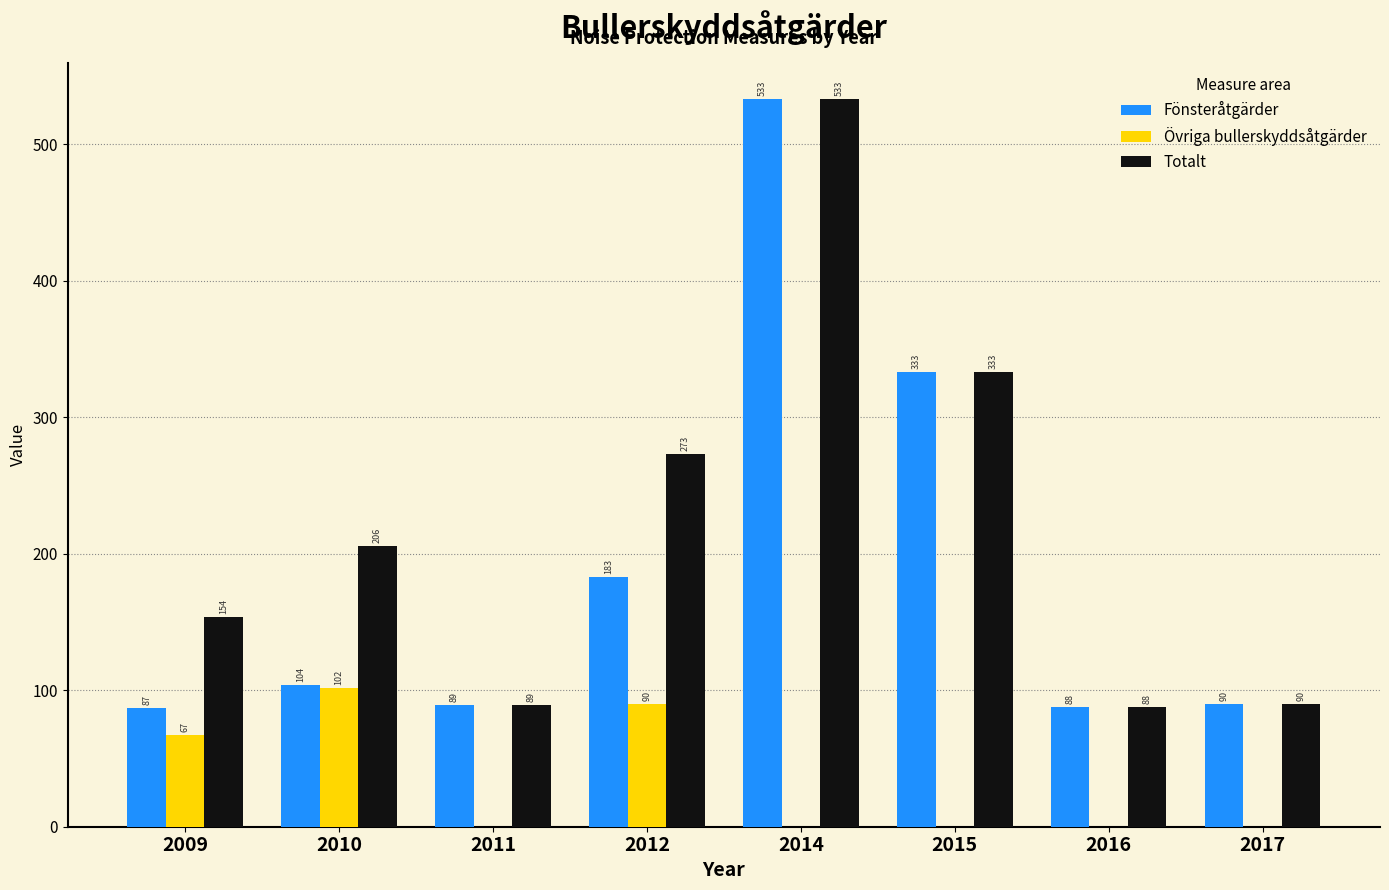

Which series has the largest total across all categories?

Totalt